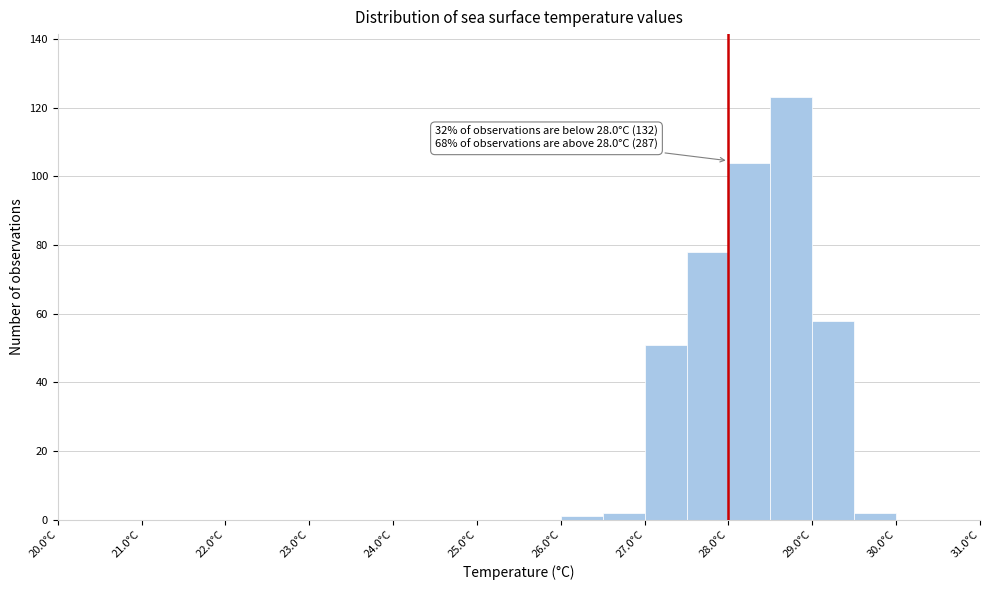

Which range on the x-axis has the tallest bar?

28.5 to 29.0